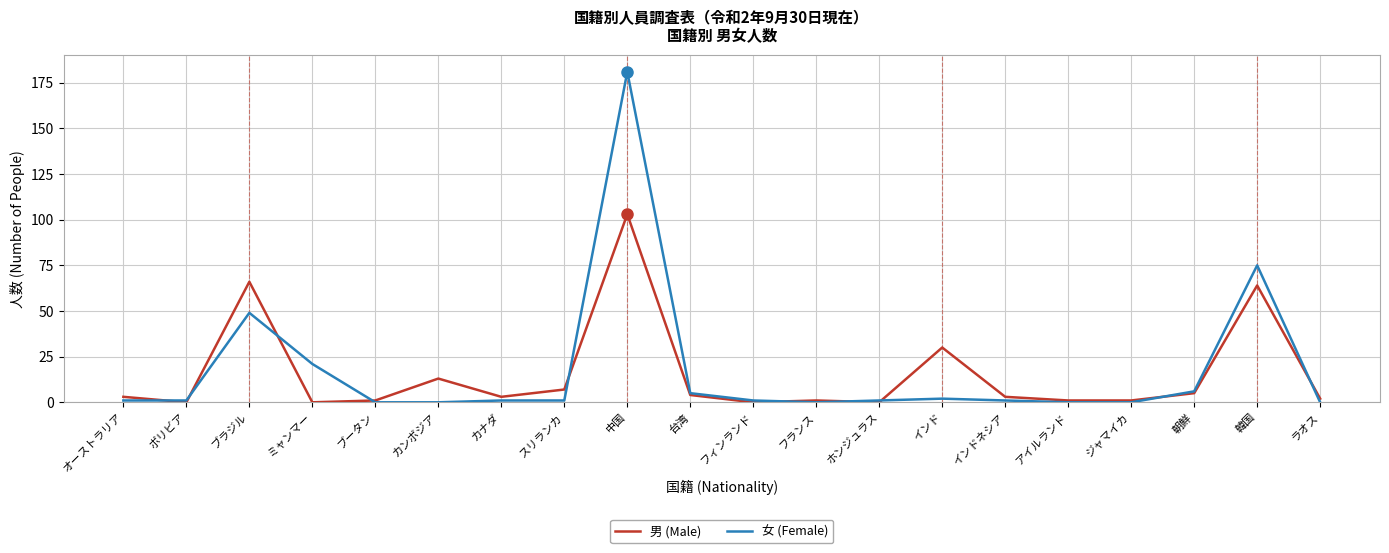

How many distinct data groups are displayed?

2